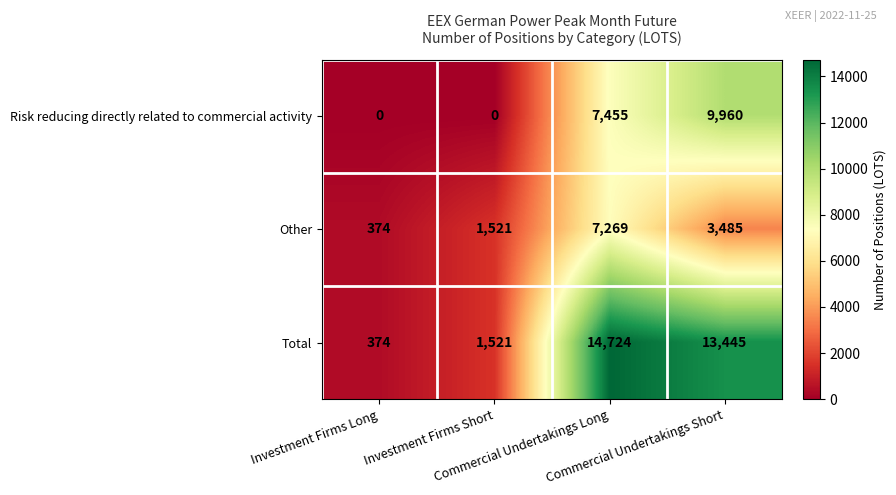

What is the maximum value for Other?

7269